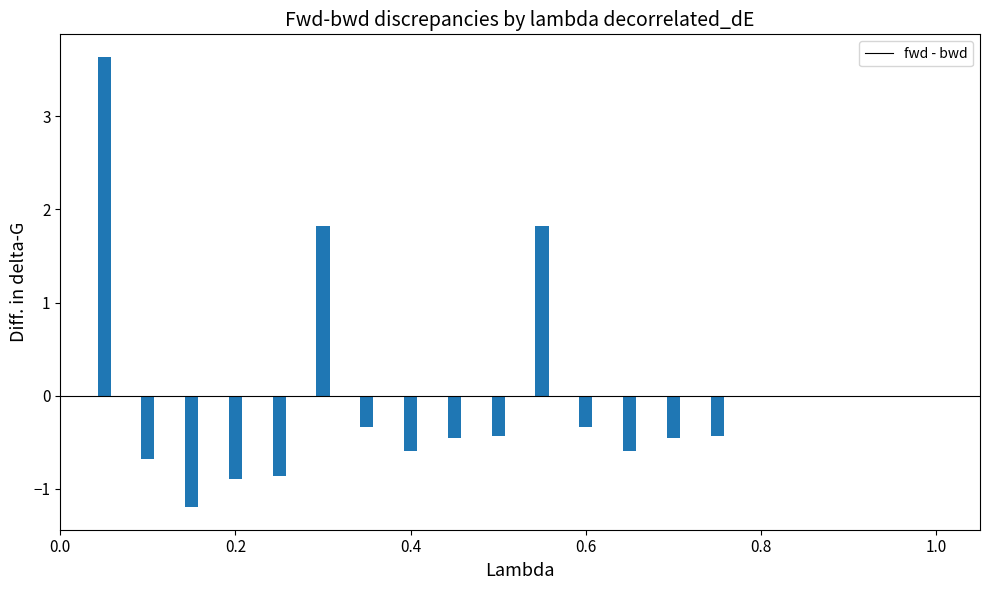

What is the difference between the maximum and minimum values?

4.8